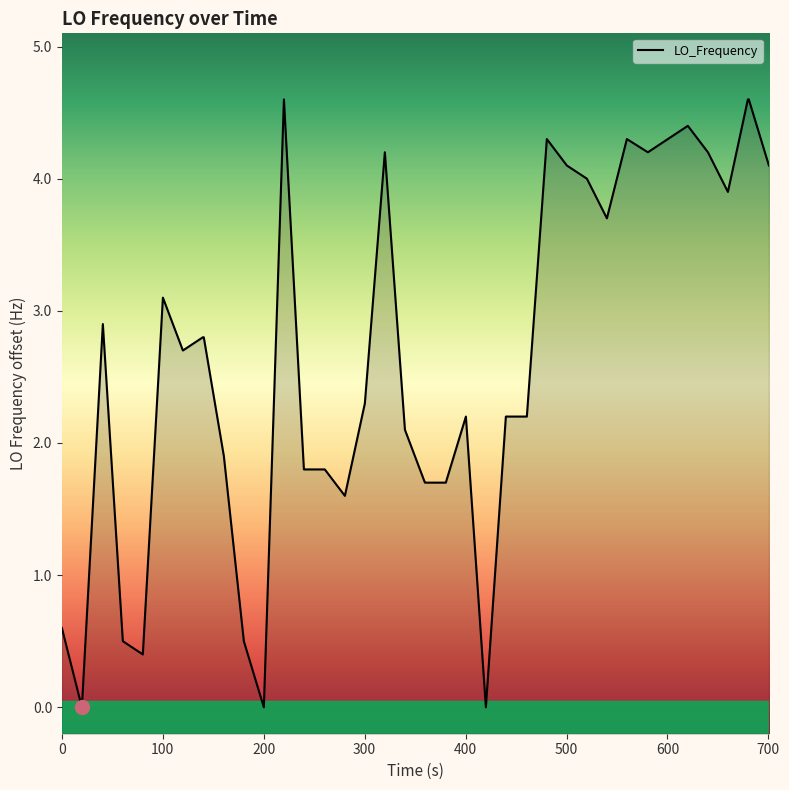

What is the greatest value displayed?

4.6